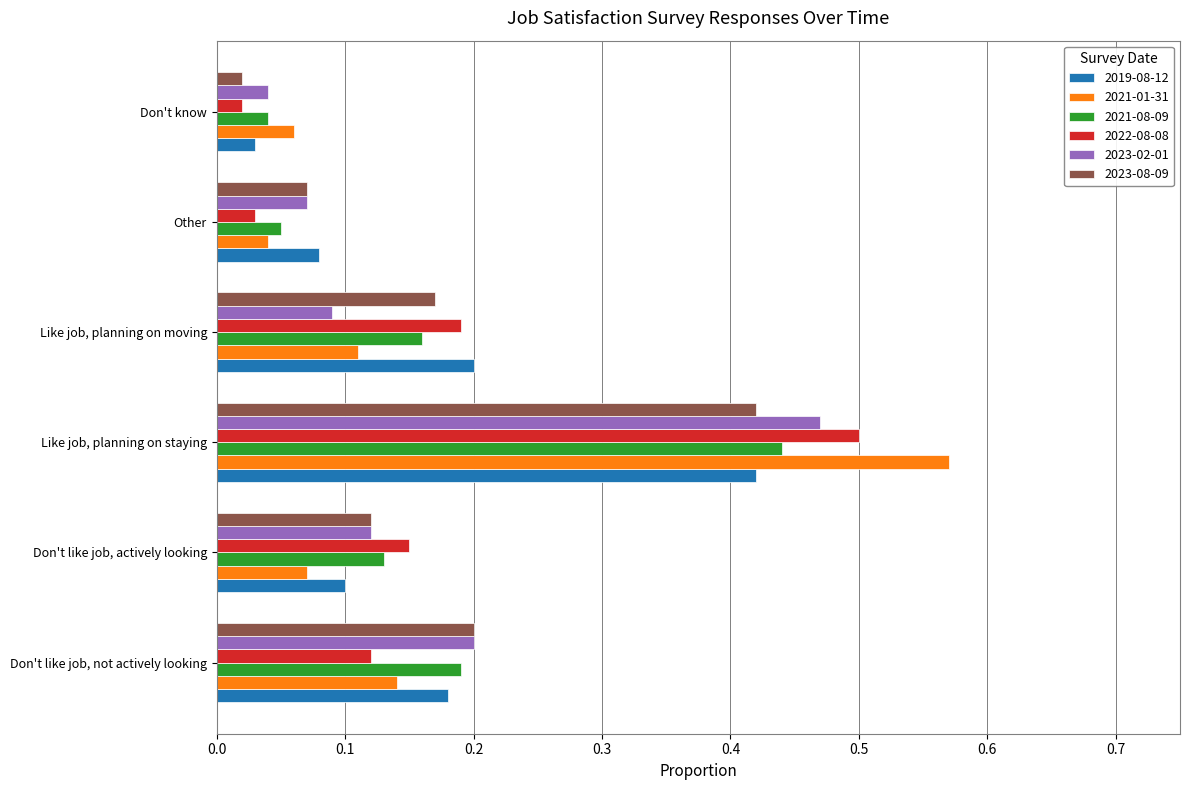

Where is 2021-08-09 nearest to the value 0?

Don't know